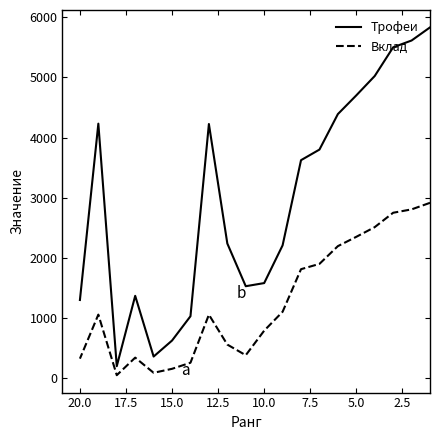

List the series in order of their overall mean, lowest first.

Вклад, Трофеи